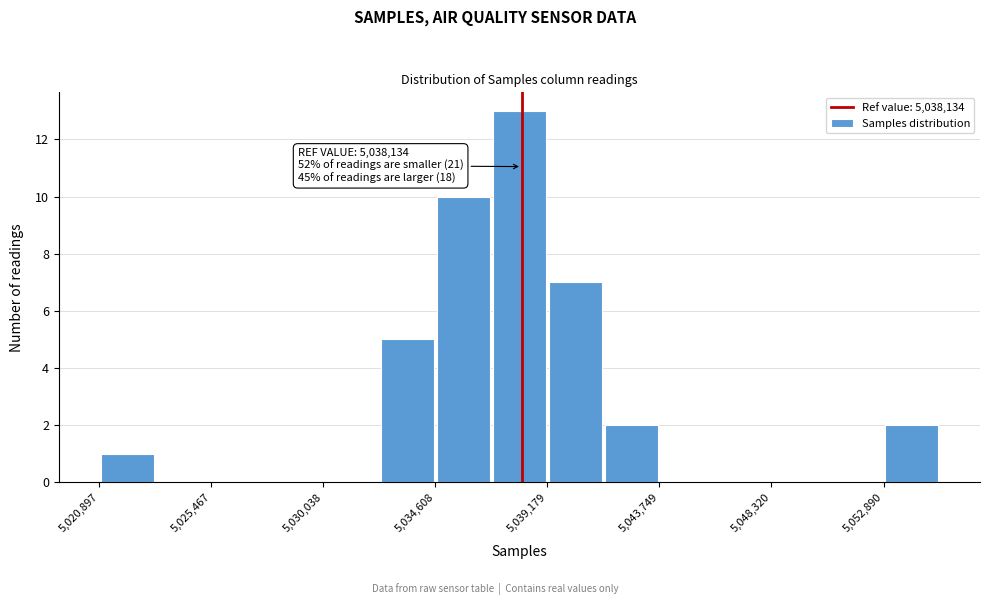

Which range on the x-axis has the tallest bar?

5037000 to 5039000